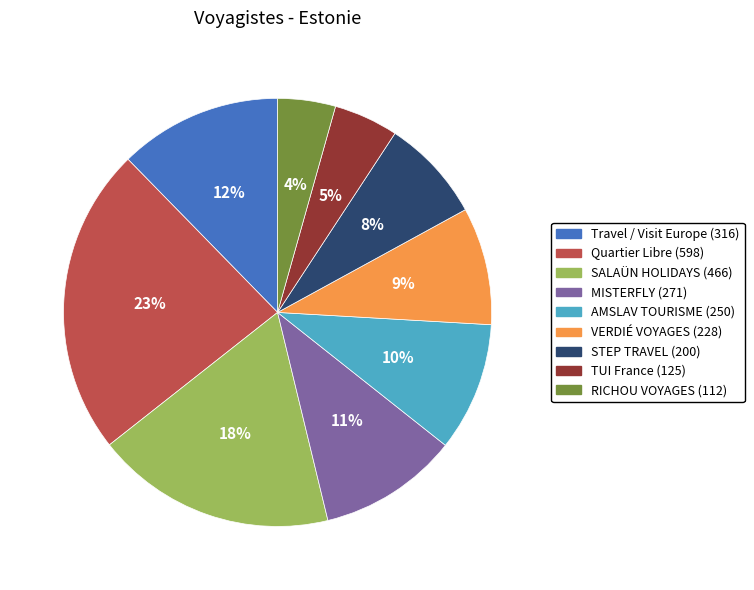

Does any single category account for the majority?

No